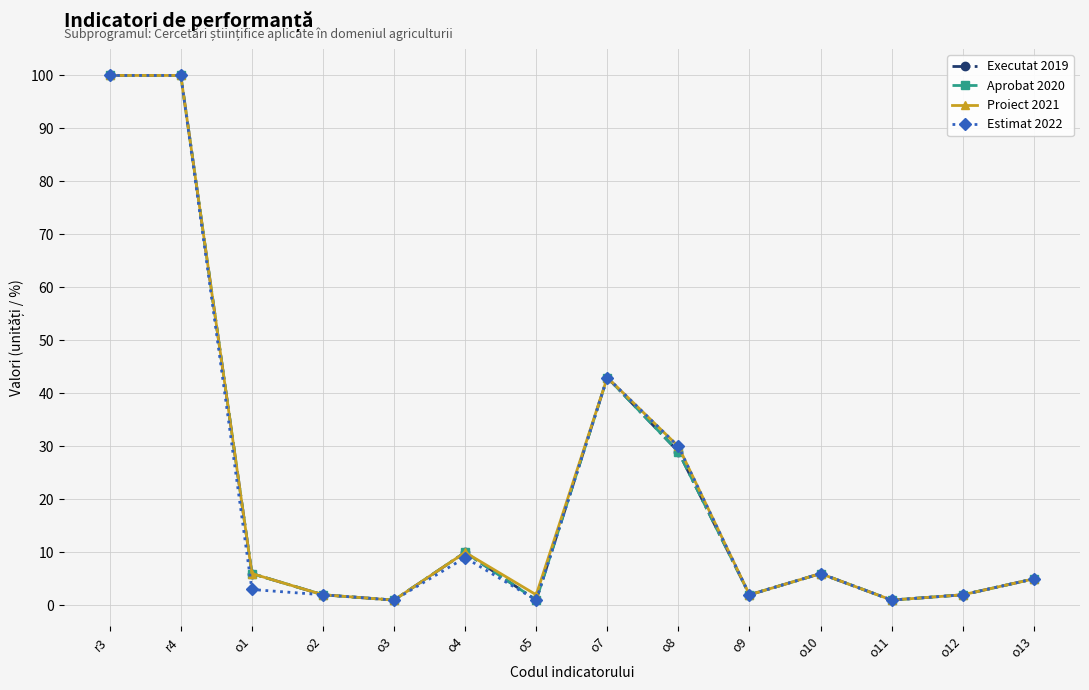

What is the greatest value displayed?

100